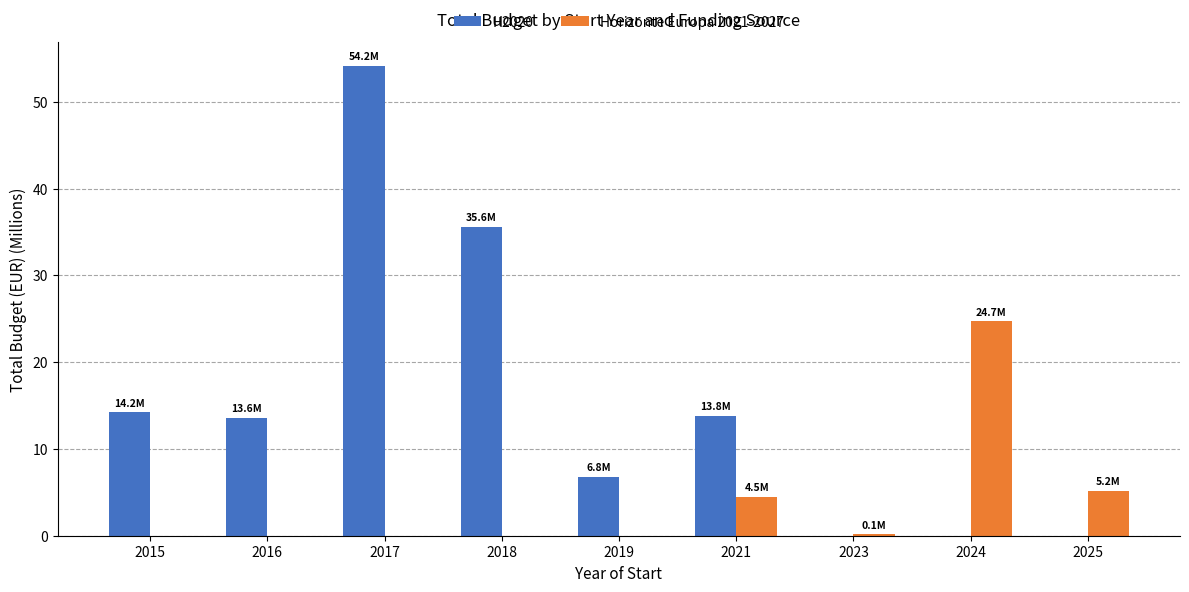

Between 2017 and 2021, which series saw the biggest shift?

H2020